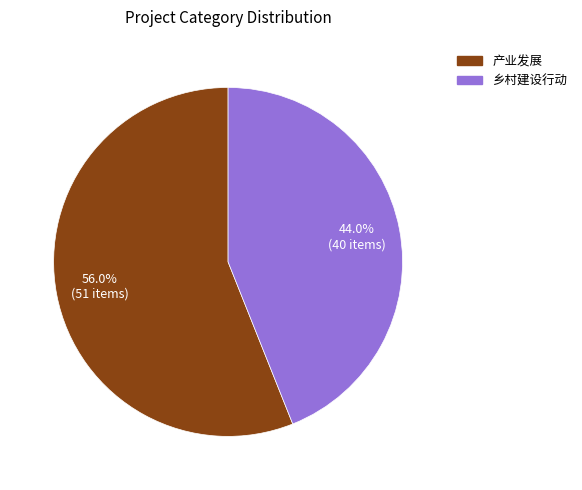

Rank the categories by value from highest to lowest.

产业发展, 乡村建设行动